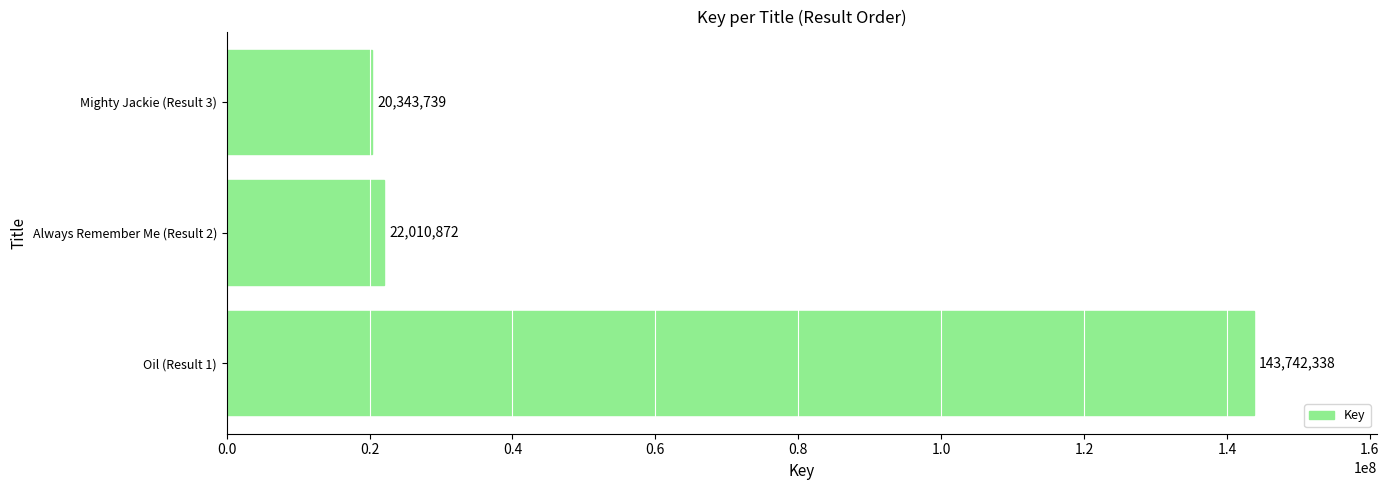

The chart shows a value of 209119866 at Oil (Result 1). True or false?

False